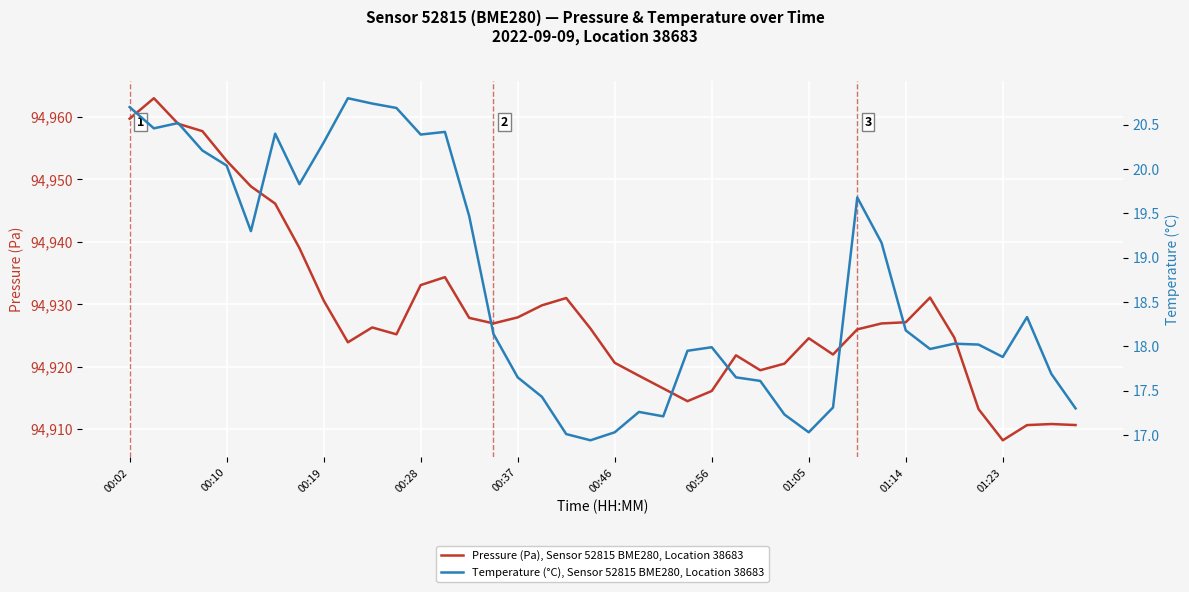

Reading left to right, list all the values displayed in this chart.

Pressure (Pa), Sensor 52815 BME280, Location 38683: 94959.7	94963.0	94958.9	94957.7	94953.0	94948.9	94946.1	94939.0	94930.6	94923.9	94926.3	94925.2	94933.1	94934.3	94927.8	94926.9	94927.9	94929.8	94931.0	94926.1	94920.6	94918.6	94916.5	94914.5	94916.1	94921.8	94919.4	94920.5	94924.6	94921.9	94926.0	94926.9	94927.1	94931.1	94924.7	94913.2	94908.2	94910.6	94910.8	94910.7
Temperature (°C), Sensor 52815 BME280, Location 38683: 20.7	20.5	20.5	20.2	20.0	19.3	20.4	19.8	20.3	20.8	20.7	20.7	20.4	20.4	19.5	18.1	17.6	17.4	17.0	16.9	17.0	17.3	17.2	17.9	18.0	17.6	17.6	17.2	17.0	17.3	19.7	19.2	18.2	18.0	18.0	18.0	17.9	18.3	17.7	17.3